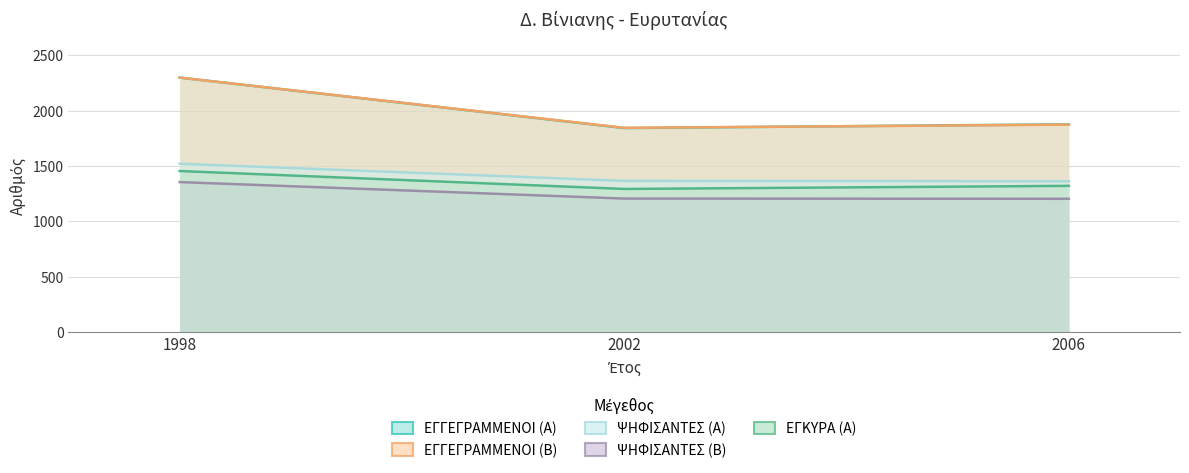

How many values in the ΕΓΓΕΓΡΑΜΜΕΝΟΙ (Α) series are below 1878?

1